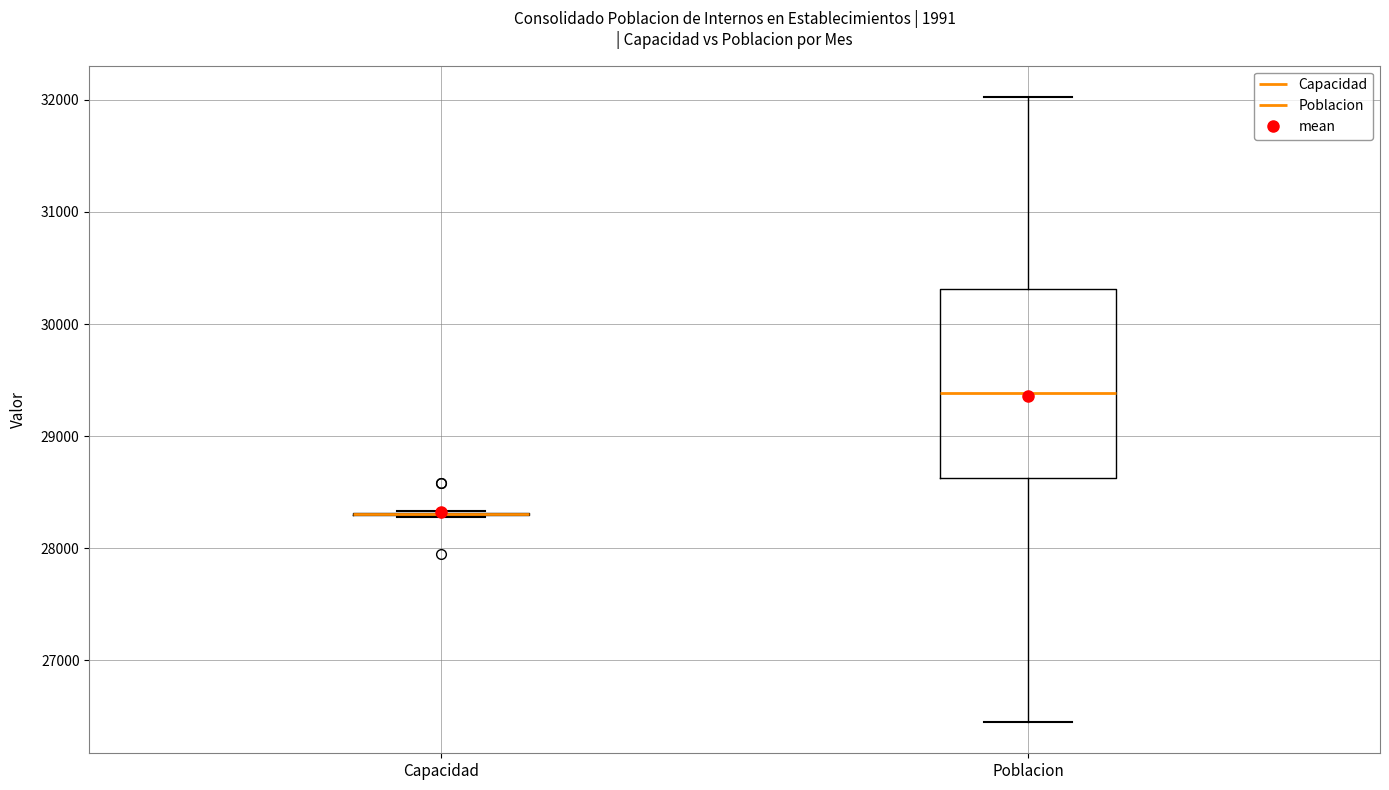

Where is the upper edge of the box for Poblacion on the y-axis? The values are not printed on the chart, so give them approximately, as read against the axis.

30300